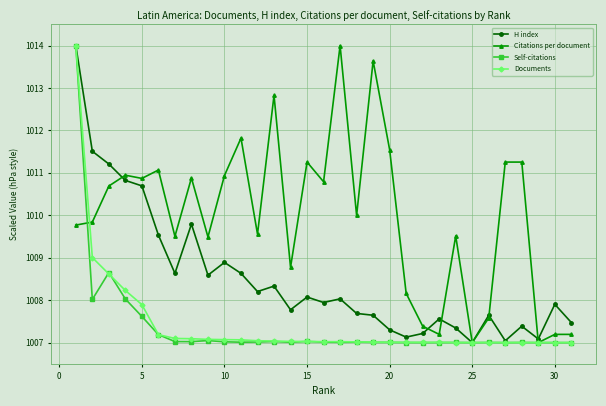

What is the lowest value of the H index series?

1007.0